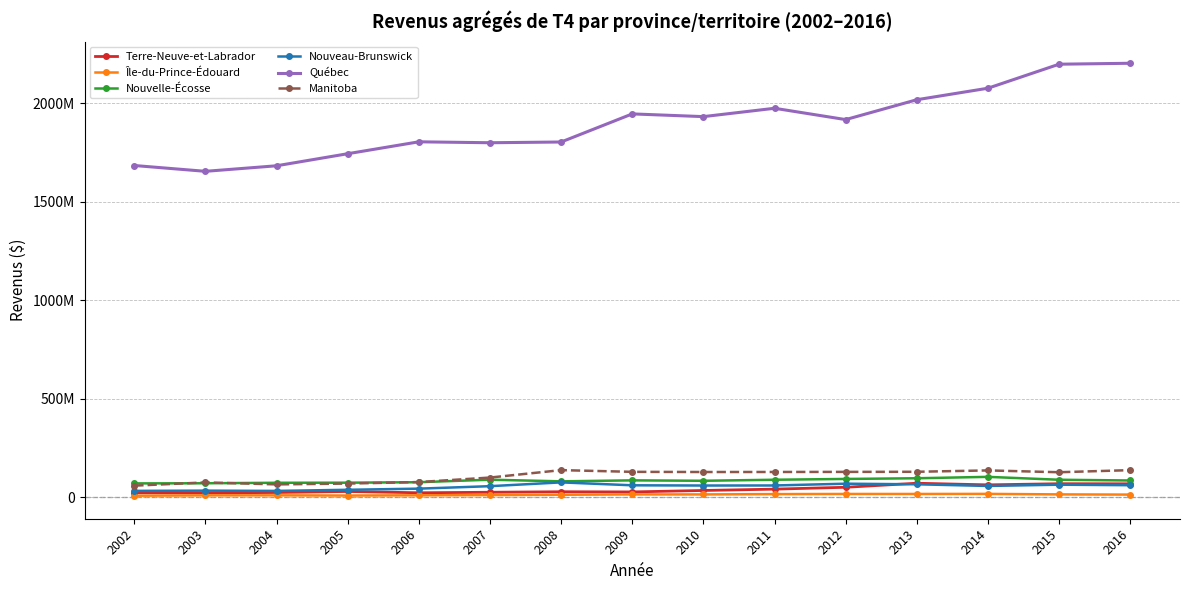

Is this an area chart (filled region under the line)?

No